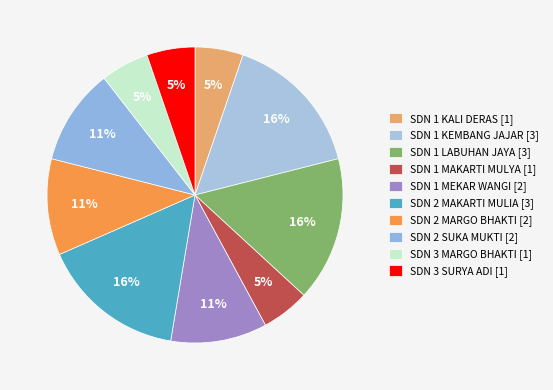

What is the change in value from SDN 1 MAKARTI MULYA to SDN 1 MEKAR WANGI?

+1